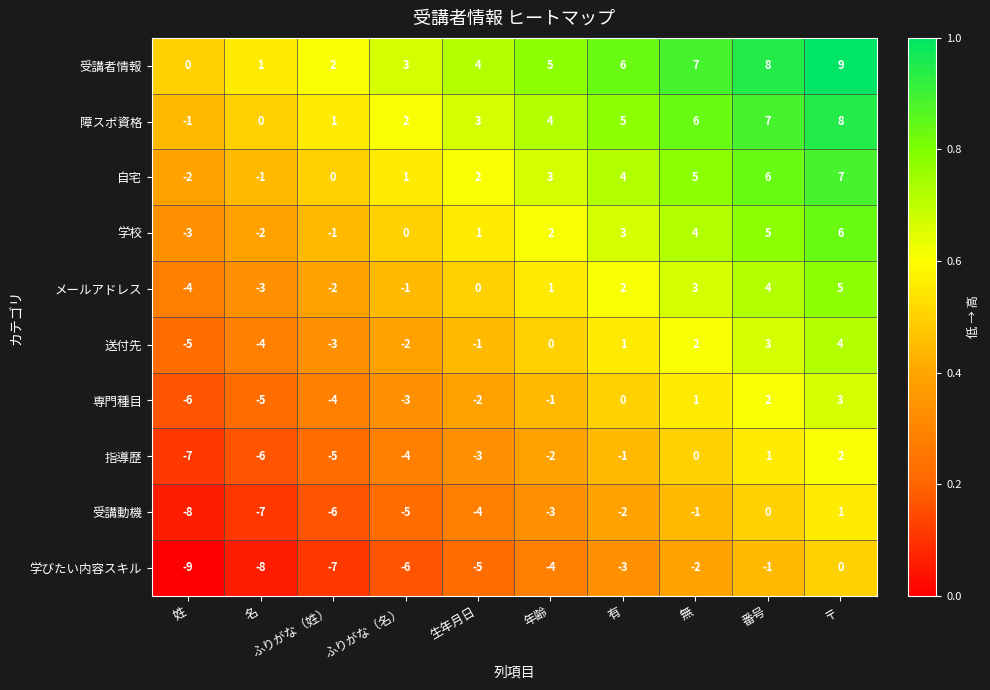

Rank the series by their maximum value, from lowest to highest.

学びたい内容スキル, 受講動機, 指導歴, 専門種目, 送付先, メールアドレス, 学校, 自宅, 障スポ資格, 受講者情報